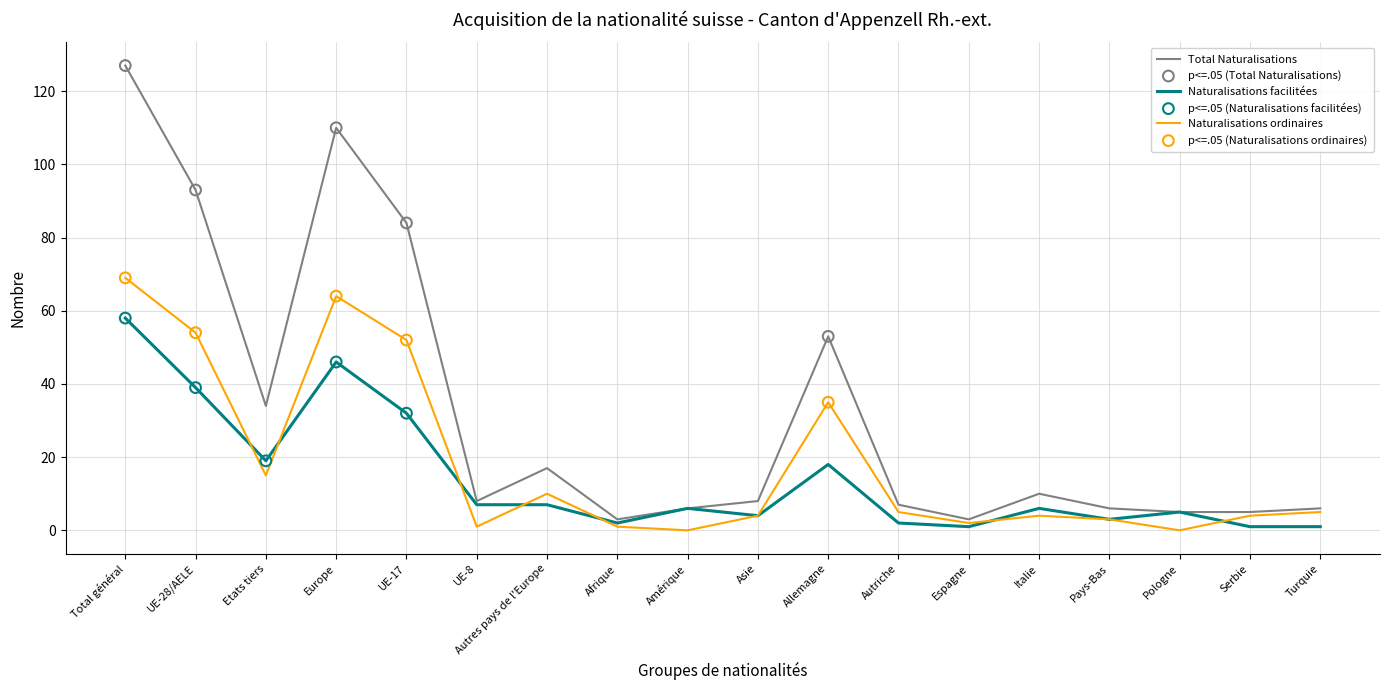

What is the total value across all series at Autriche?

14